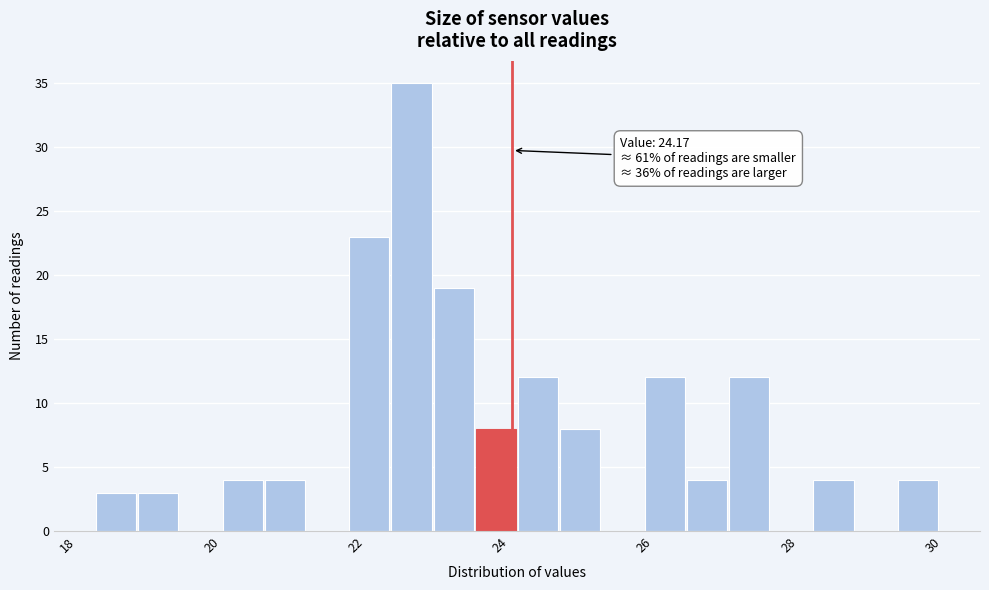

Read against the x-axis, roughly where is the centre of the tallest bar?

22.8